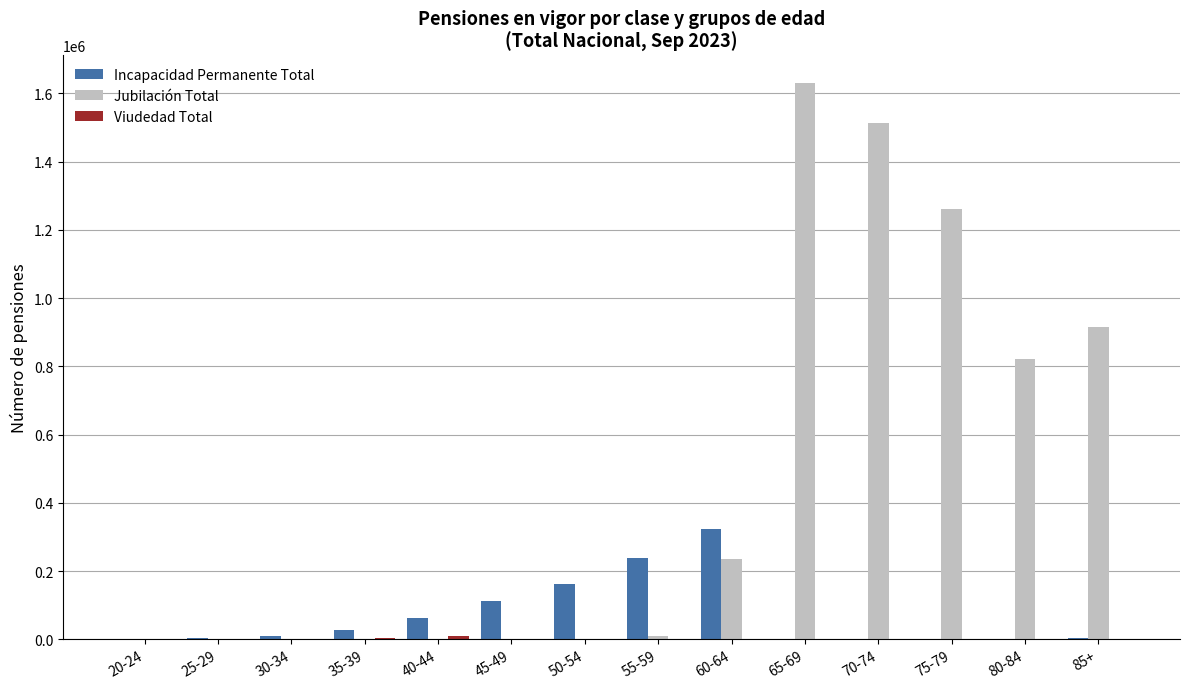

Which series changed the most between 40-44 and 80-84?

Jubilación Total